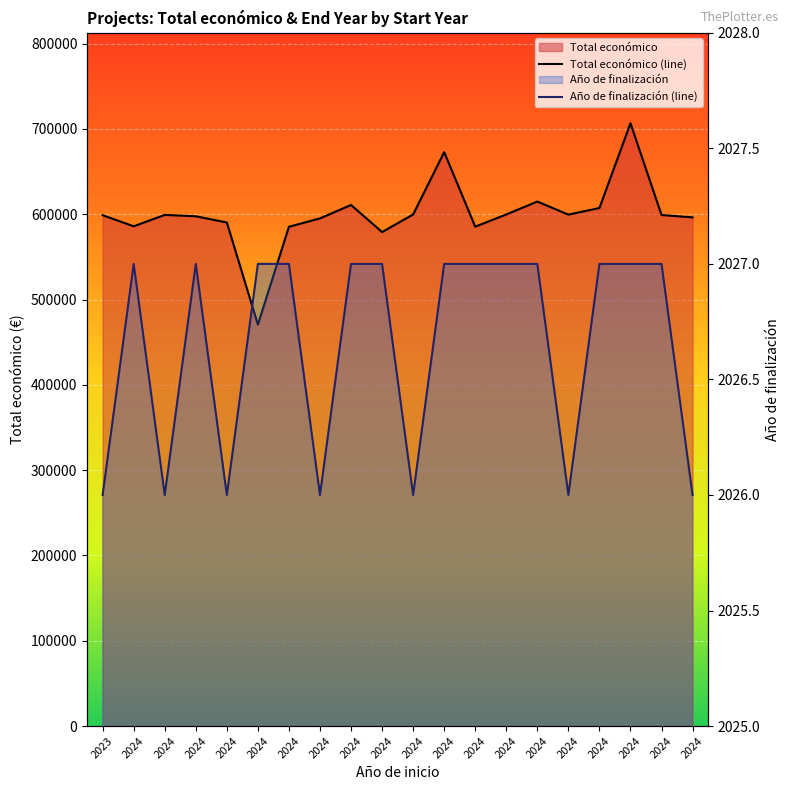

How many interior local peaks does the Año de finalización (line) series have?

2